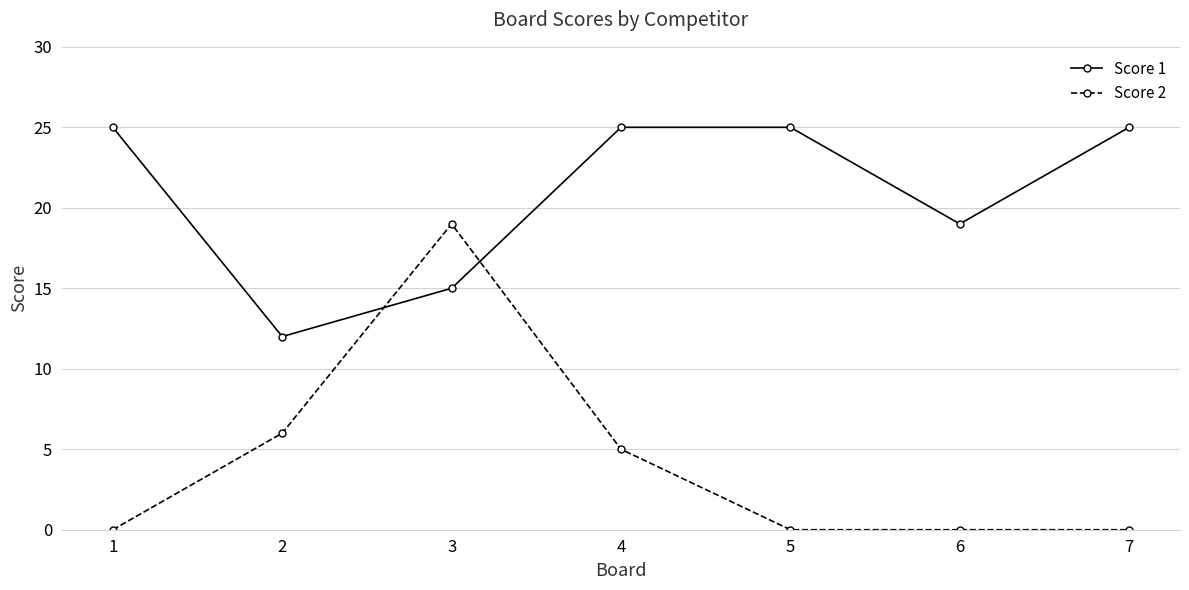

What is the greatest value displayed?

25